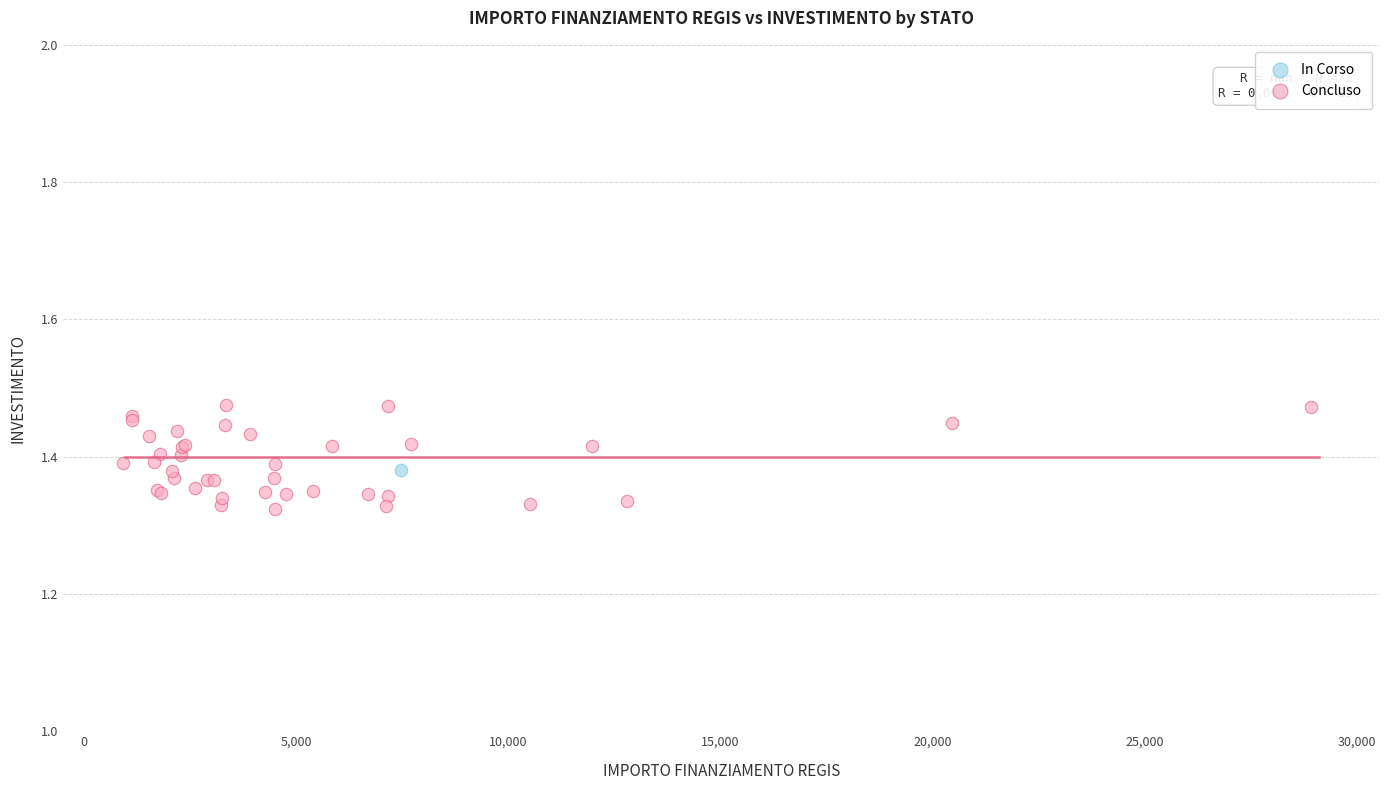

What are all the series names shown in the legend?

In Corso, Concluso